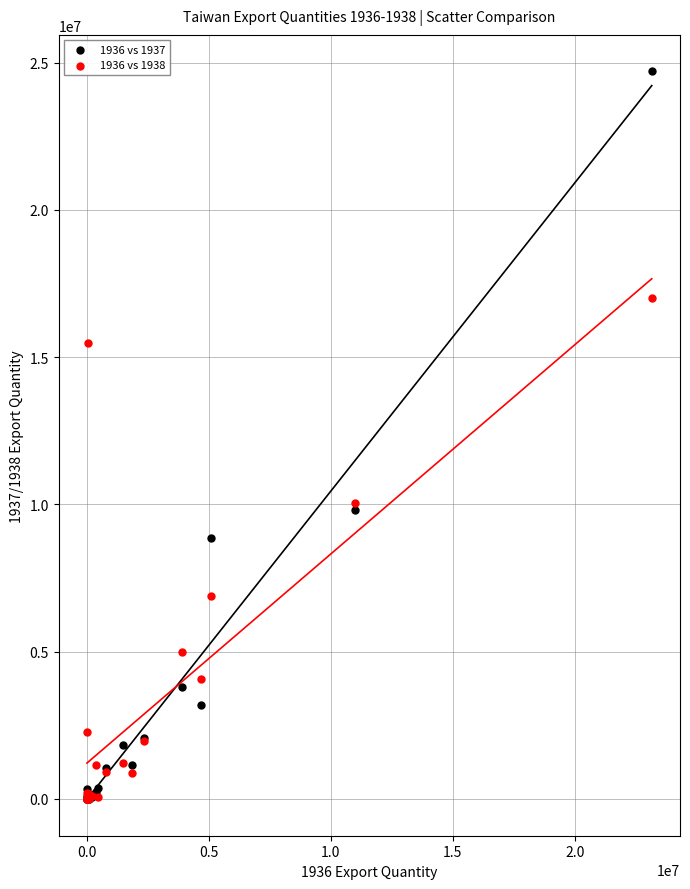

What are all the series names shown in the legend?

1936 vs 1937, 1936 vs 1938